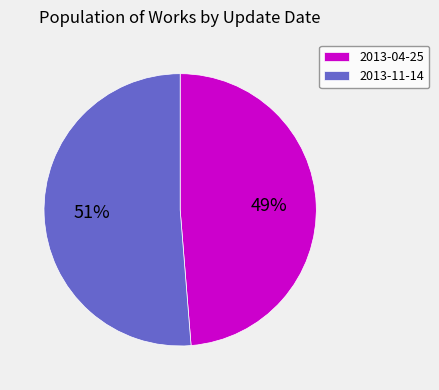

Which has a higher value, 2013-11-14 or 2013-04-25?

2013-11-14